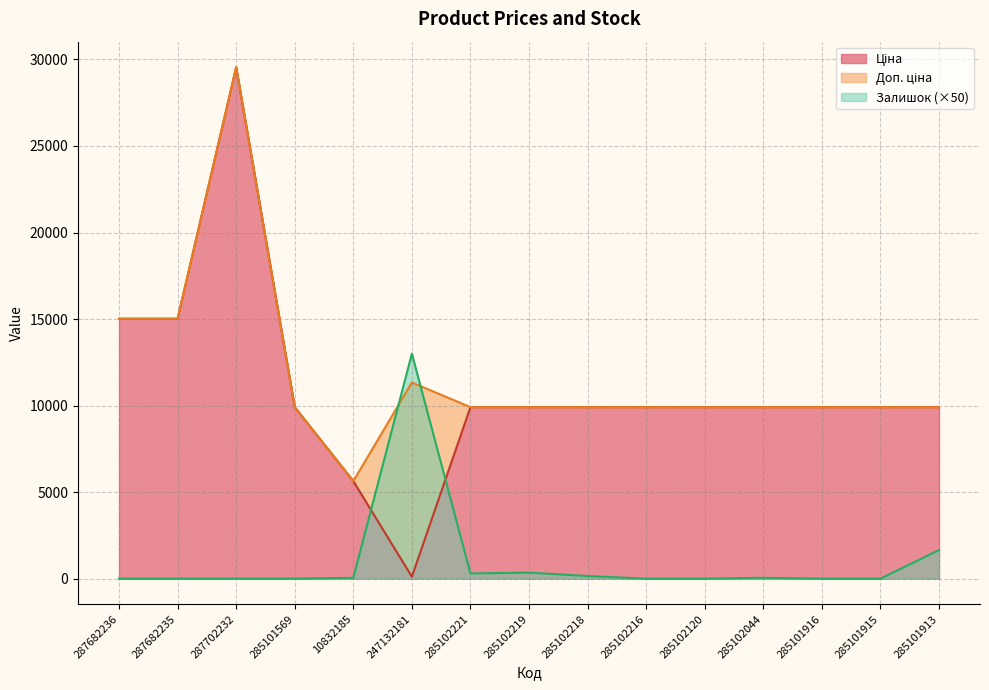

What is the difference between the maximum and minimum values in the Залишок series?

13000.0